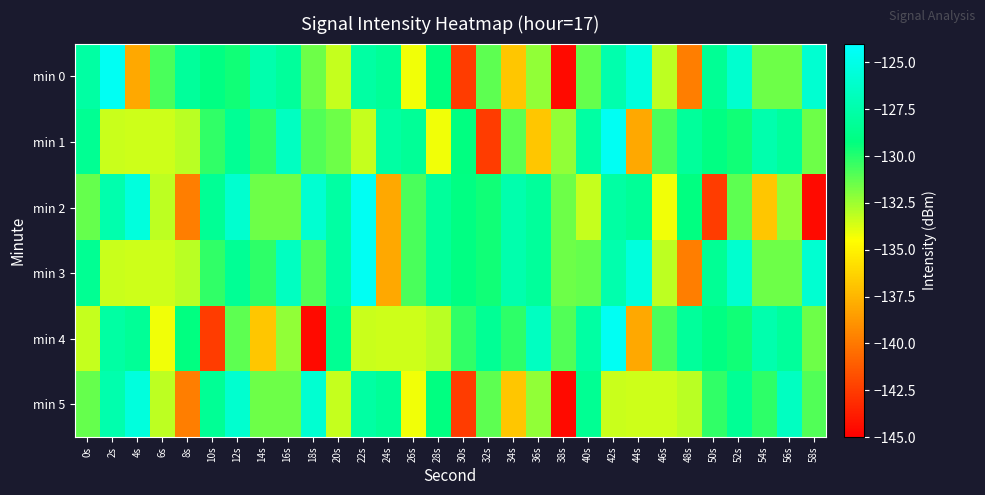

What is the spread (max minus min) of values at 52s?

5.2